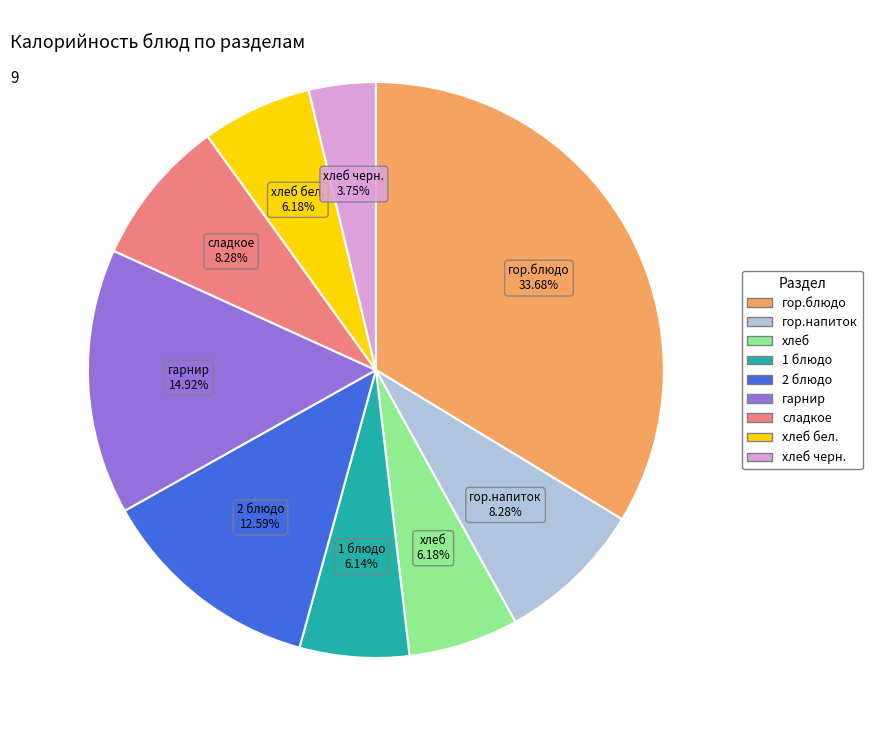

Does any single category account for the majority?

No